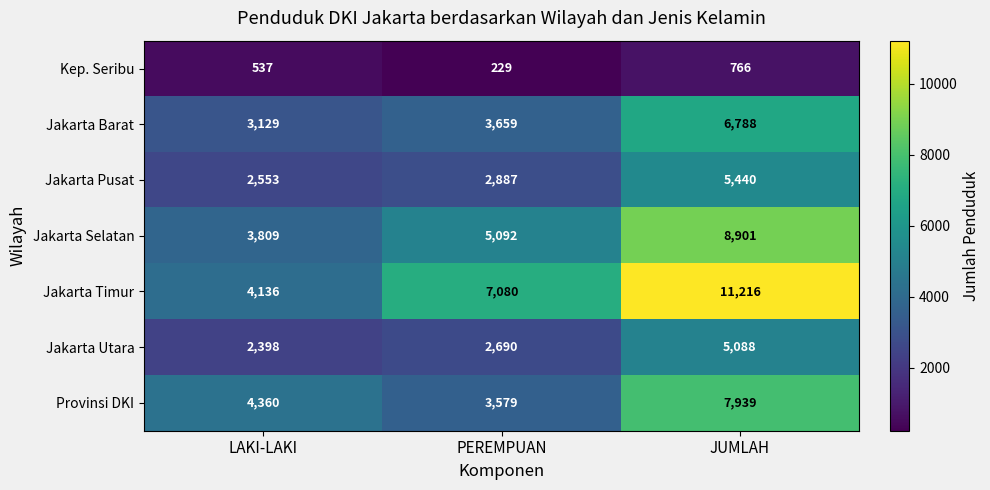

Reading right to left, list all the values displayed in this chart.

Kep. Seribu: JUMLAH=766	PEREMPUAN=229	LAKI-LAKI=537
Jakarta Barat: JUMLAH=6788	PEREMPUAN=3659	LAKI-LAKI=3129
Jakarta Pusat: JUMLAH=5440	PEREMPUAN=2887	LAKI-LAKI=2553
Jakarta Selatan: JUMLAH=8901	PEREMPUAN=5092	LAKI-LAKI=3809
Jakarta Timur: JUMLAH=11216	PEREMPUAN=7080	LAKI-LAKI=4136
Jakarta Utara: JUMLAH=5088	PEREMPUAN=2690	LAKI-LAKI=2398
Provinsi DKI: JUMLAH=7939	PEREMPUAN=3579	LAKI-LAKI=4360